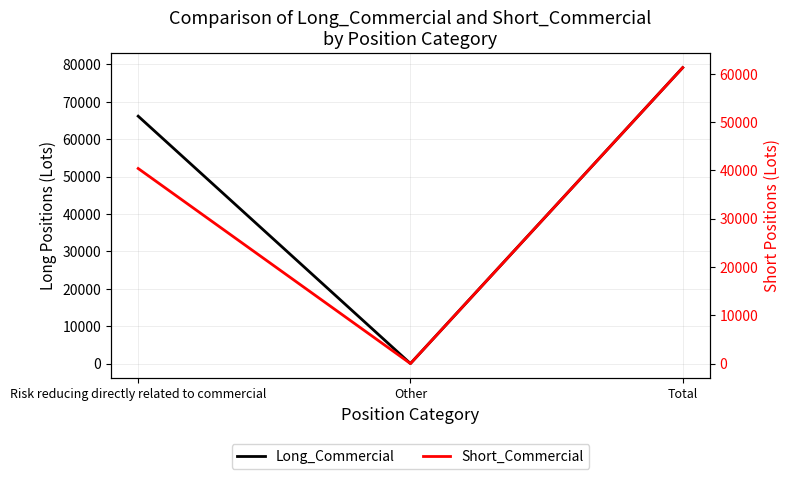

Rank the categories by Short_Commercial value from highest to lowest.

Total, Risk reducing directly related to commercial, Other